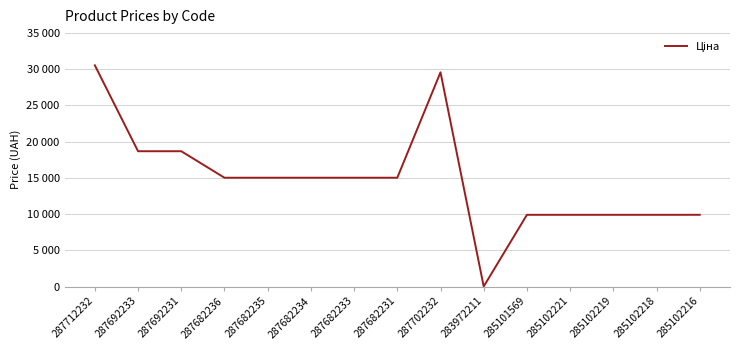

What is the difference between the values at 287682231 and 285101569?

5110.7